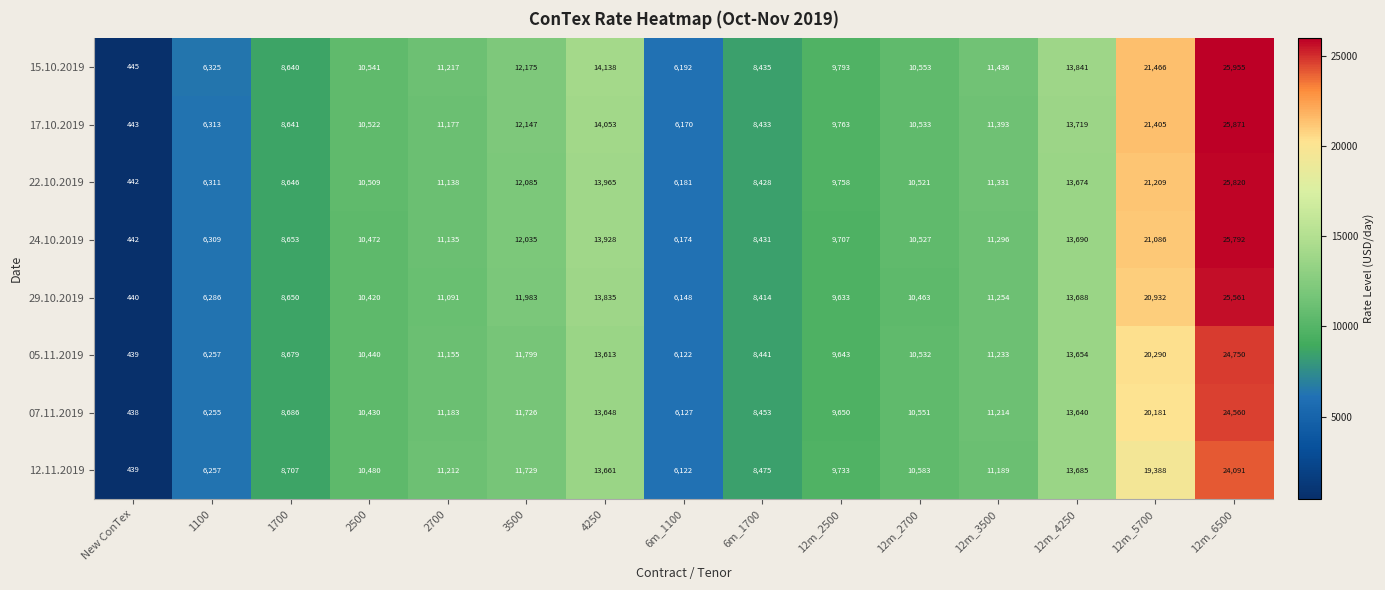

Between 1100 and 12m_4250, which series saw the biggest shift?

15.10.2019